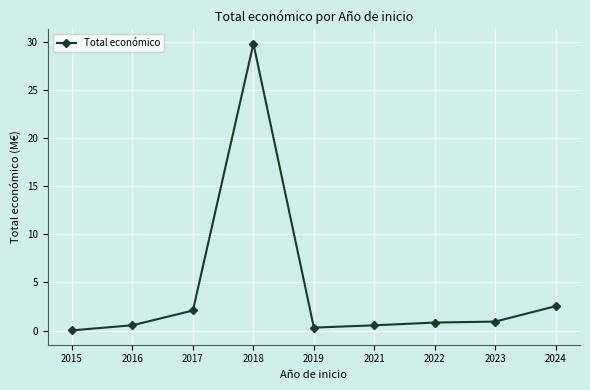

The value at 2018 is 43.4. True or false?

False